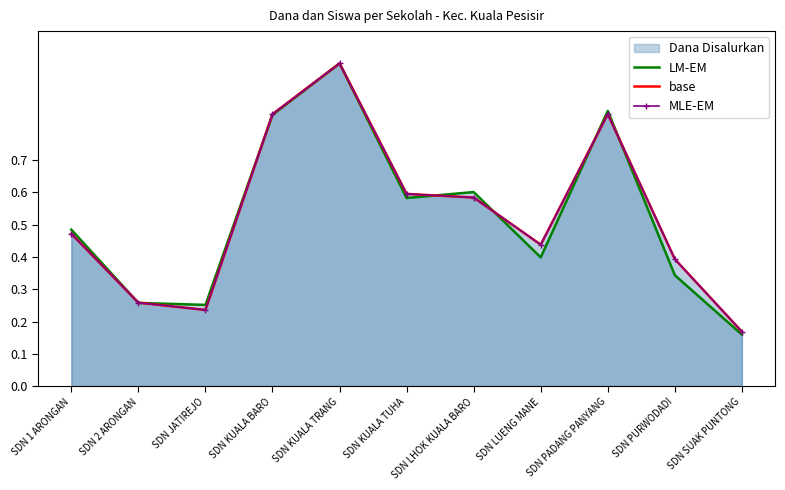

The value of base at SDN KUALA BARO is 0.8. True or false?

True